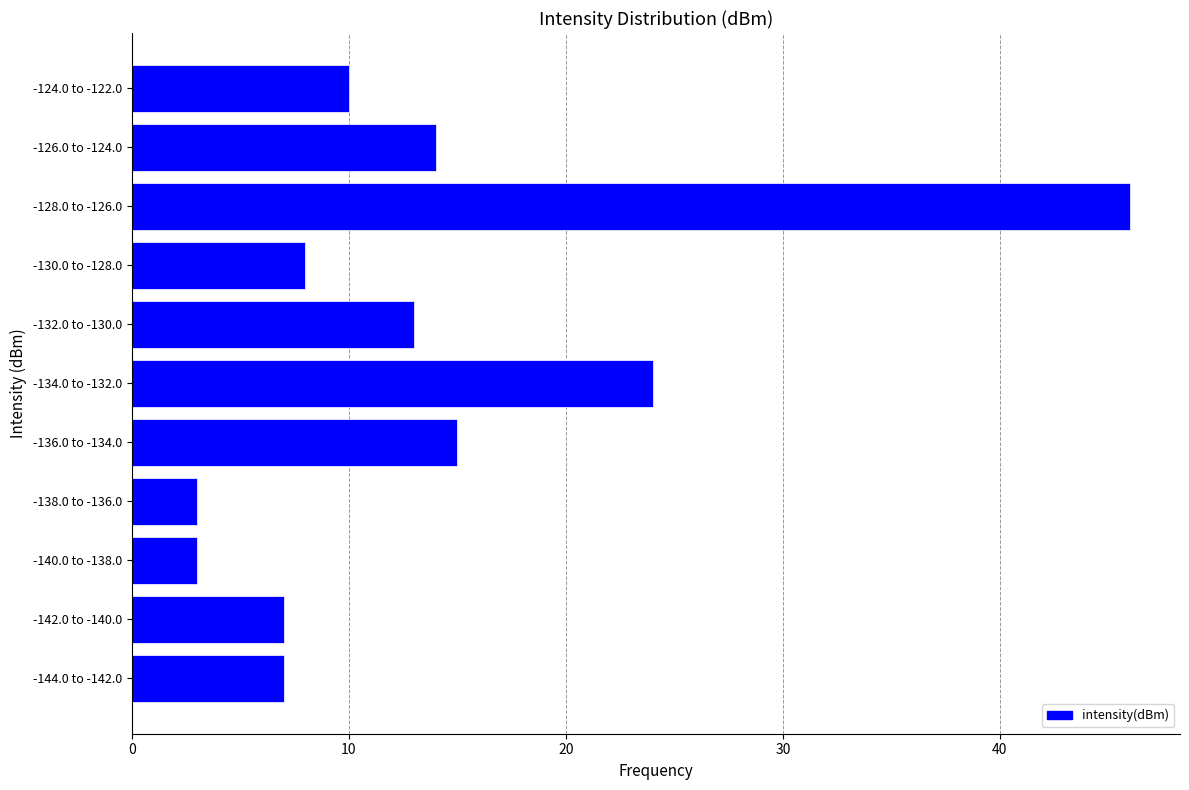

Reading bottom to top, extract all data points from this chart.

7	7	3	3	15	24	13	8	46	14	10